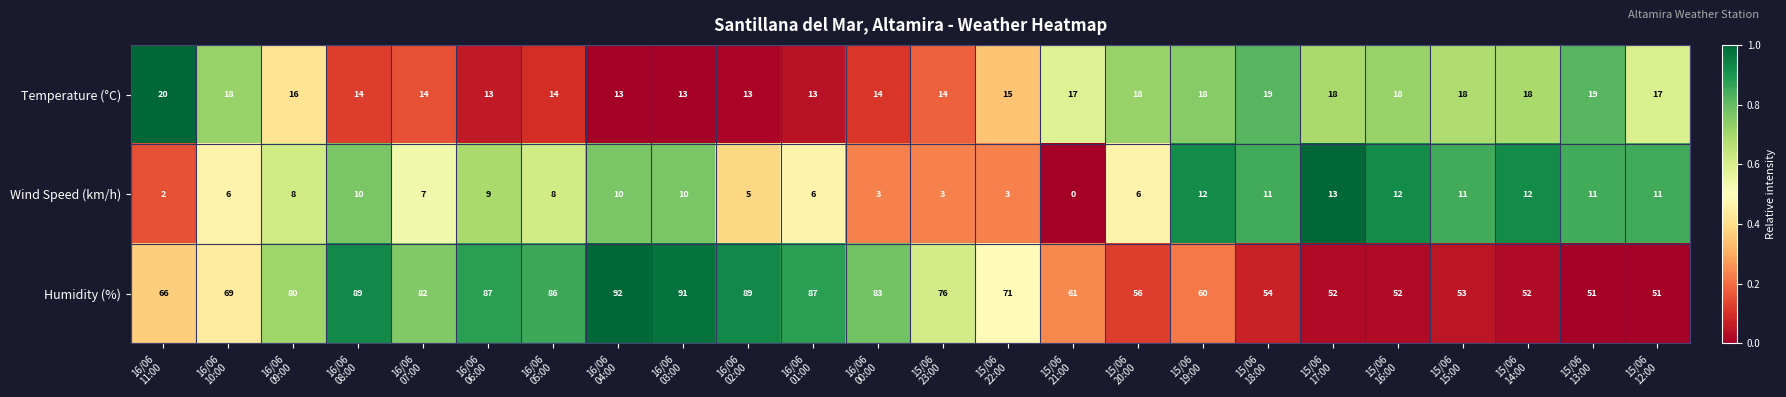

Which series changed the most between 16/06
09:00 and 15/06
19:00?

Humidity (%)